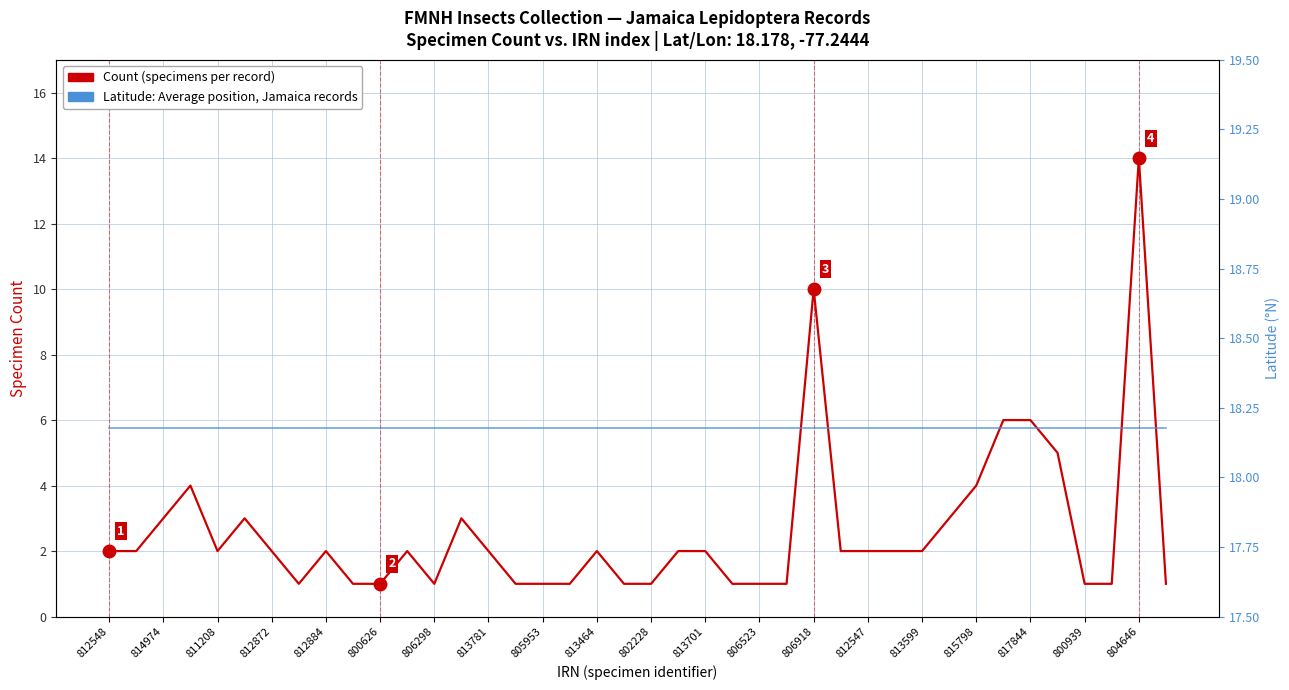

Where is Count nearest to the value 7?

33